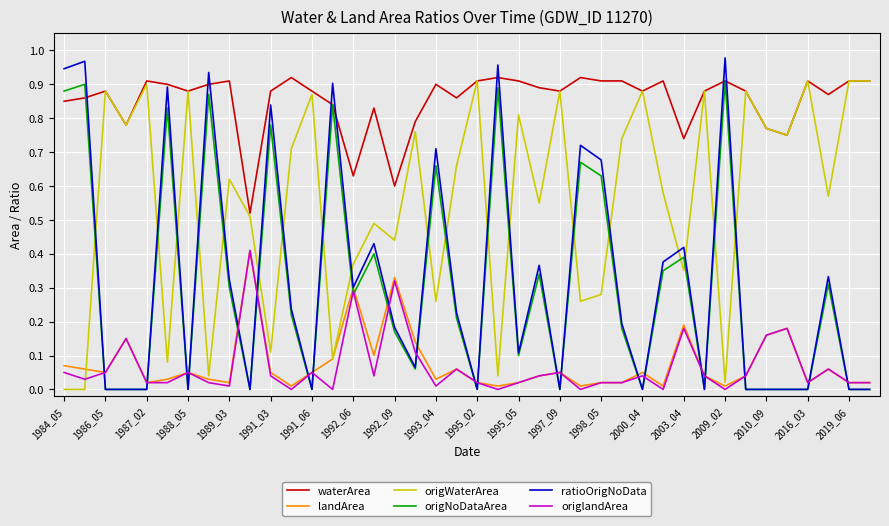

Which series has the largest range (max minus min)?

ratioOrigNoData